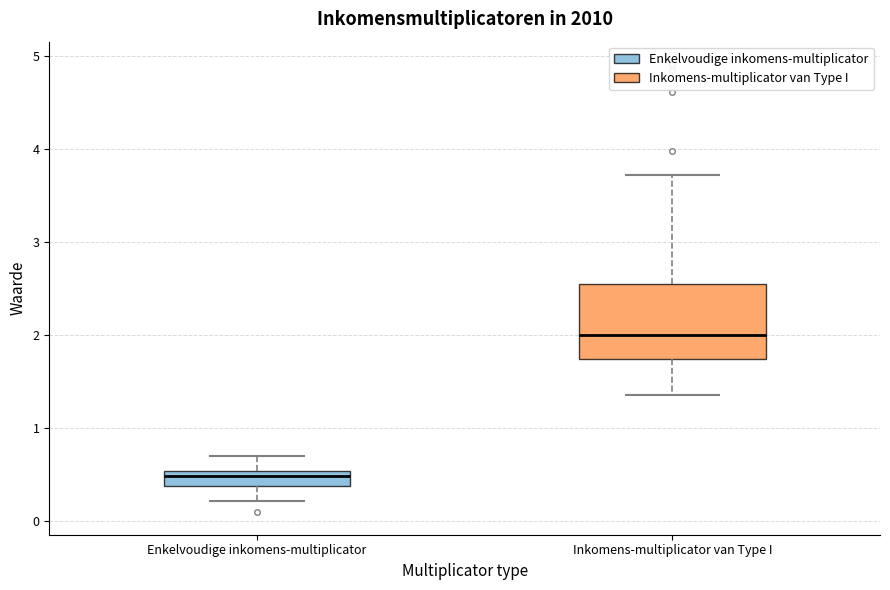

Which box's median line is the highest?

Inkomens-multiplicator van Type I